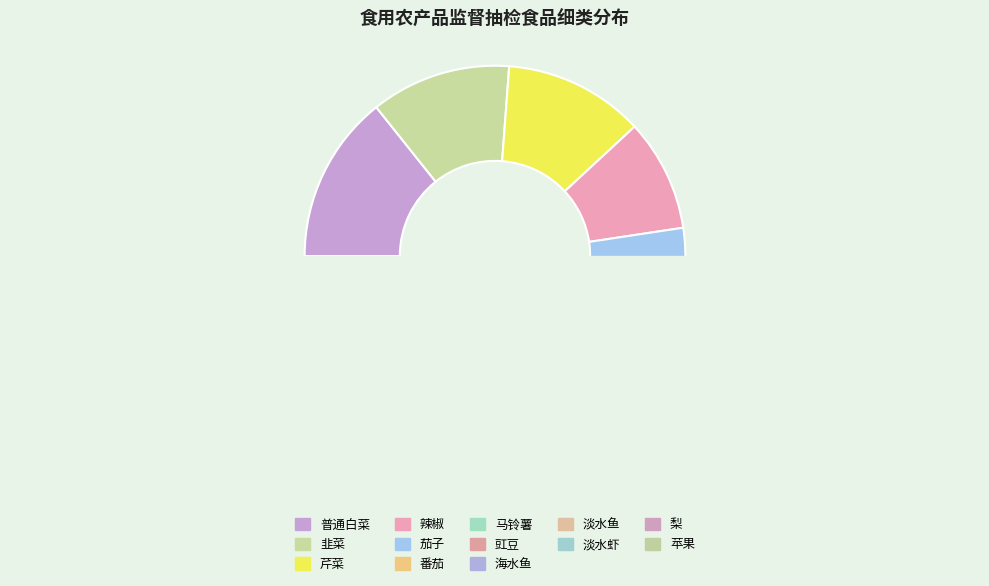

What is the total percentage of 淡水虾 and 梨?

4.8%